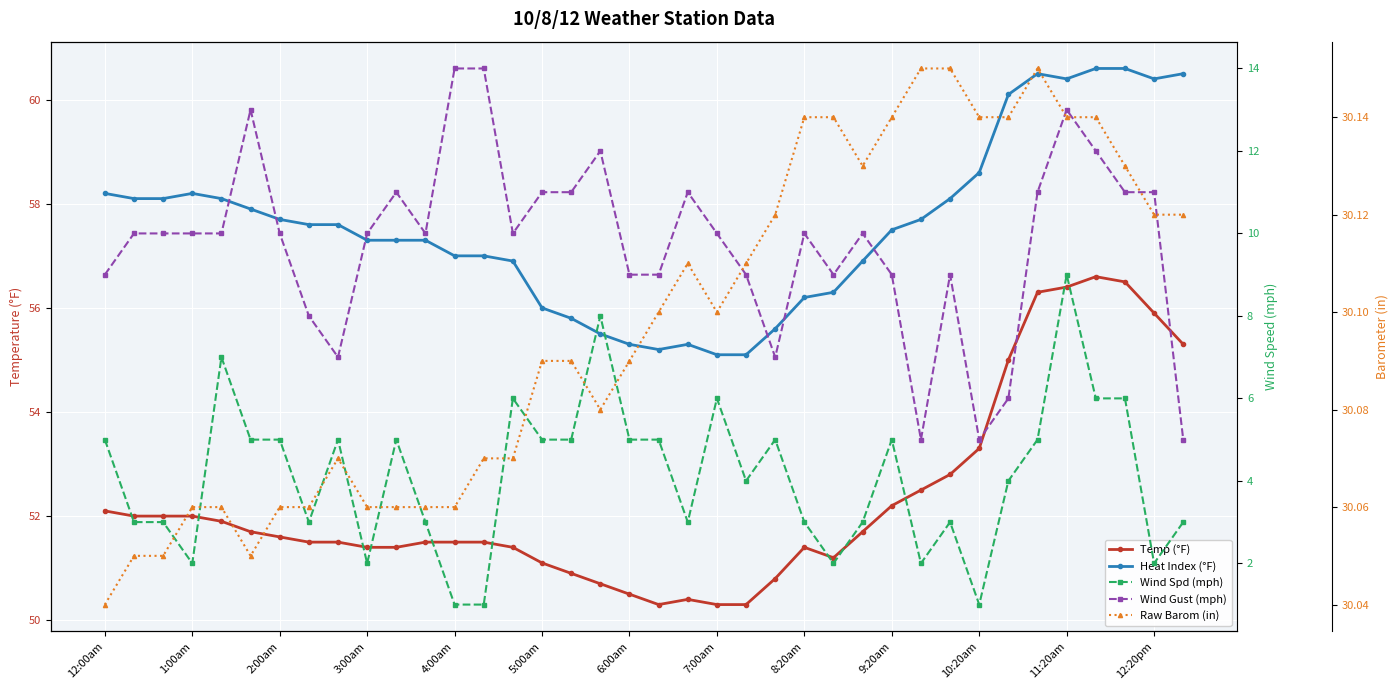

How many interior local valleys does the Wind Gust (mph) series have?

7